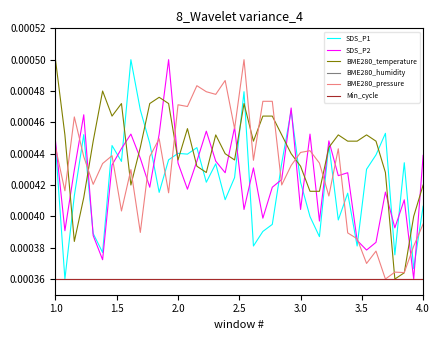

True or false: Min_cycle and BME280_pressure intersect in this chart.

False